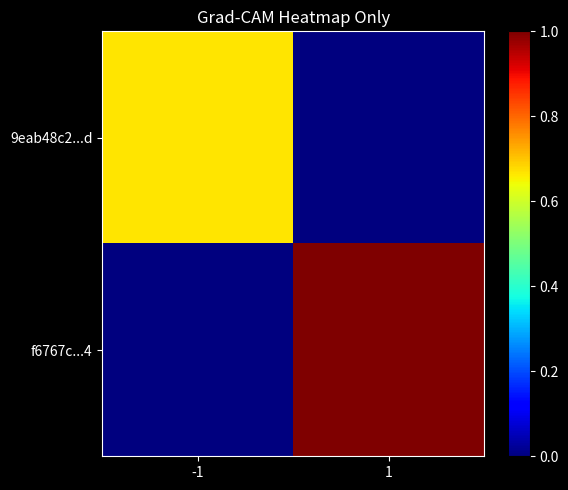

Reading left to right, list all the values displayed in this chart.

9eab48c2...d: -1=0.7	1=0.0
f6767c...4: -1=0.0	1=1.0